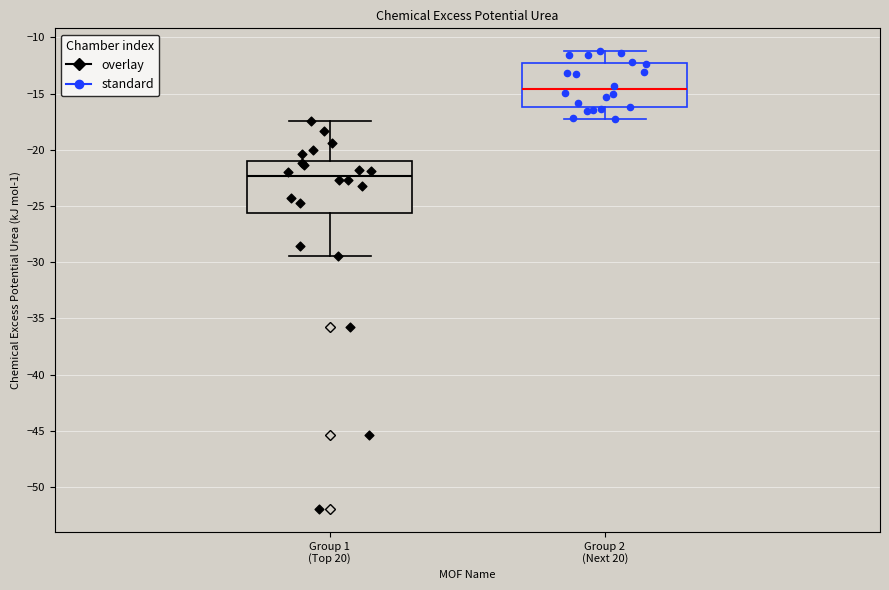

Where does the median line of the box for Group 2 (Next 20) sit on the y-axis? The values are not printed on the chart, so give them approximately, as read against the axis.

-14.5